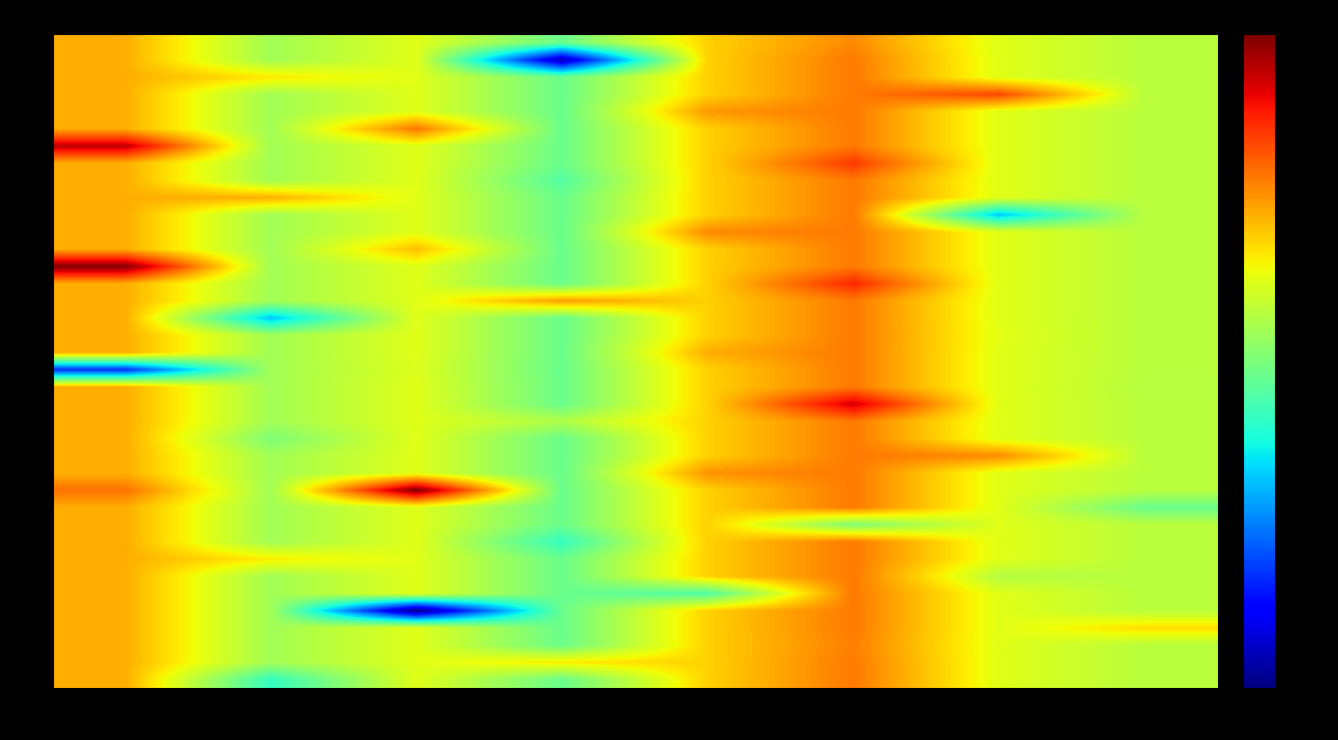

How many data points does each series have?

8